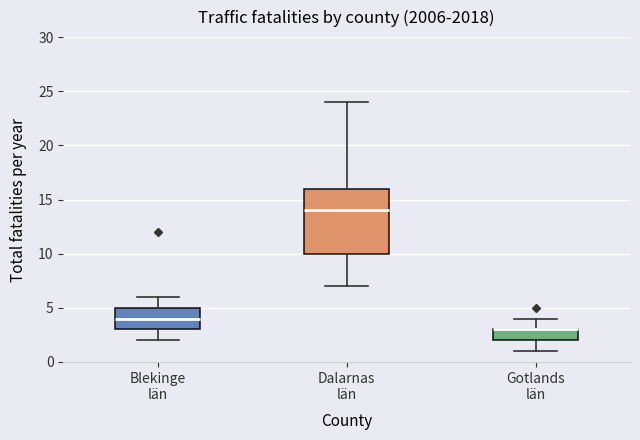

Comparing the boxes themselves (not the whiskers), which one is the tallest?

Dalarnas län